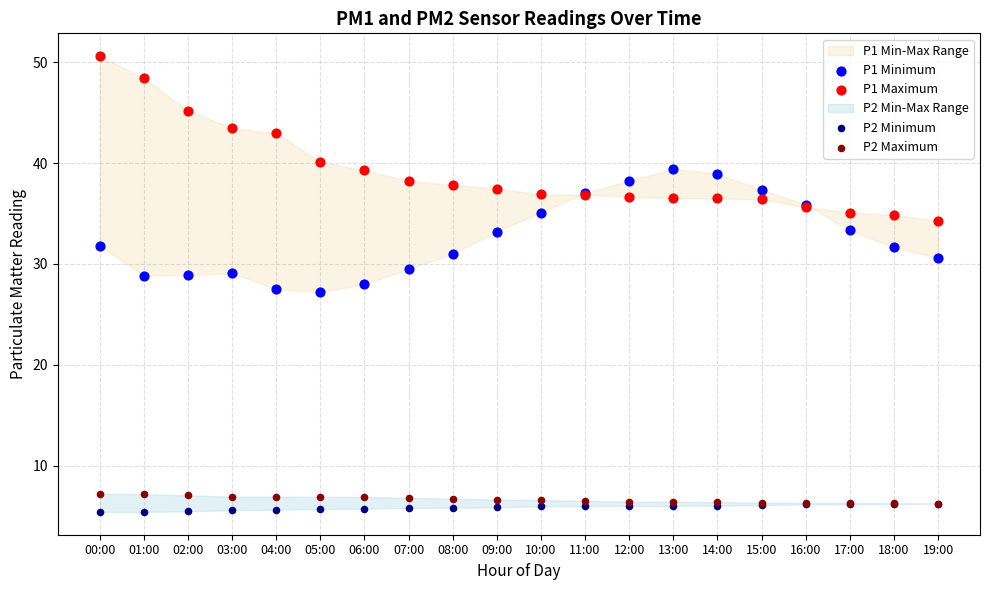

Which series contains the highest Y value?

P1 Maximum